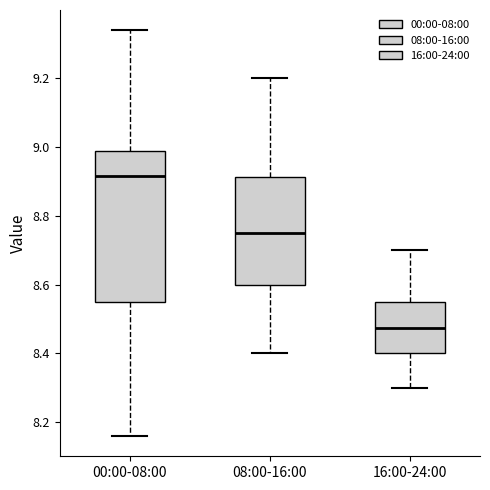

Comparing the boxes themselves (not the whiskers), which one is the tallest?

00:00-08:00